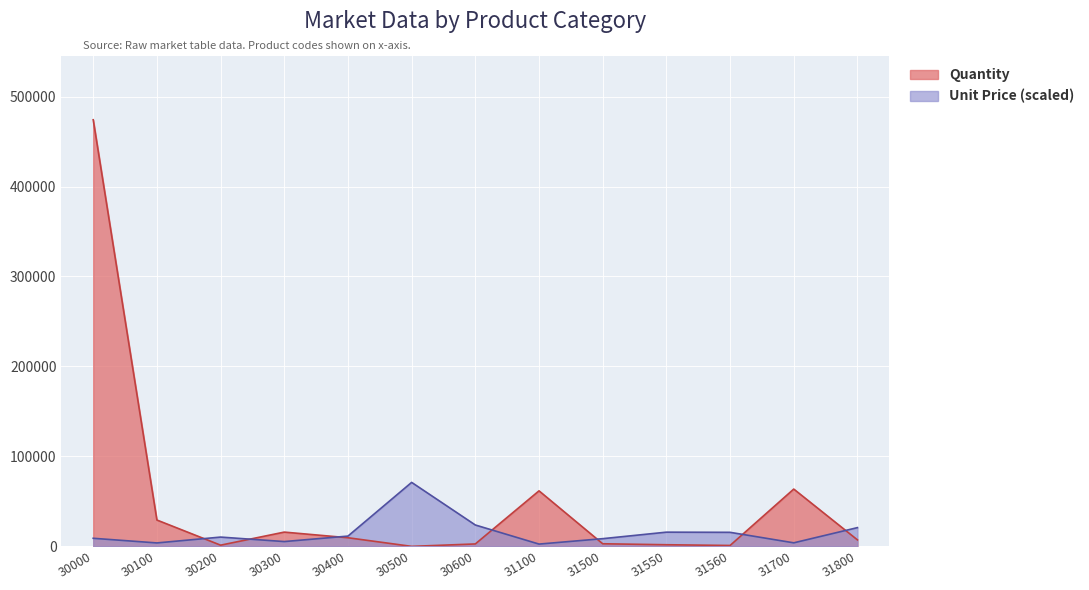

Is the value of Quantity at 31700 greater than the value of Unit Price at 31560?

Yes